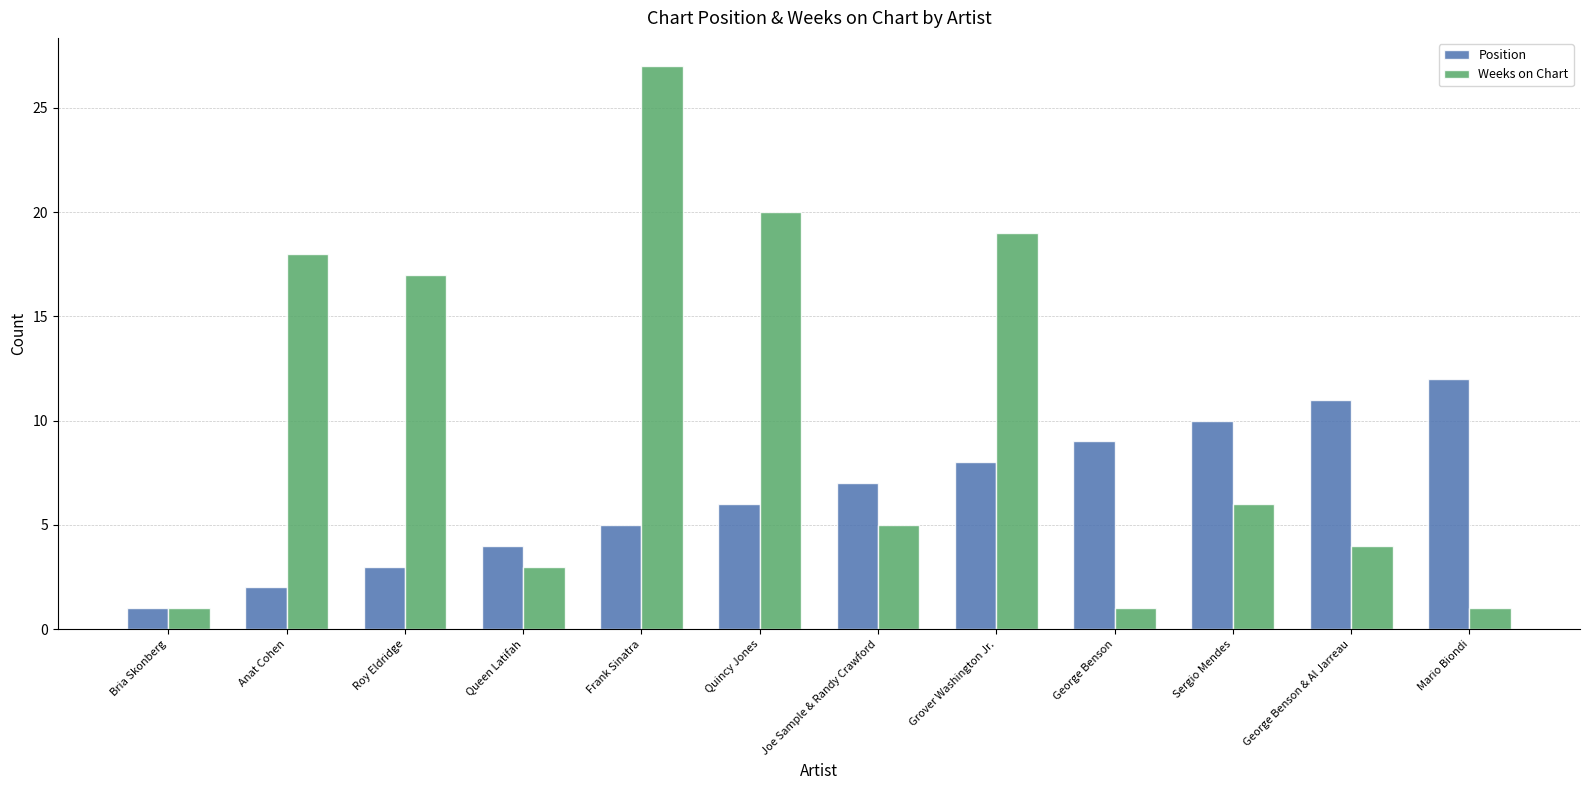

Which category has the highest value in the Weeks on Chart series?

Frank Sinatra